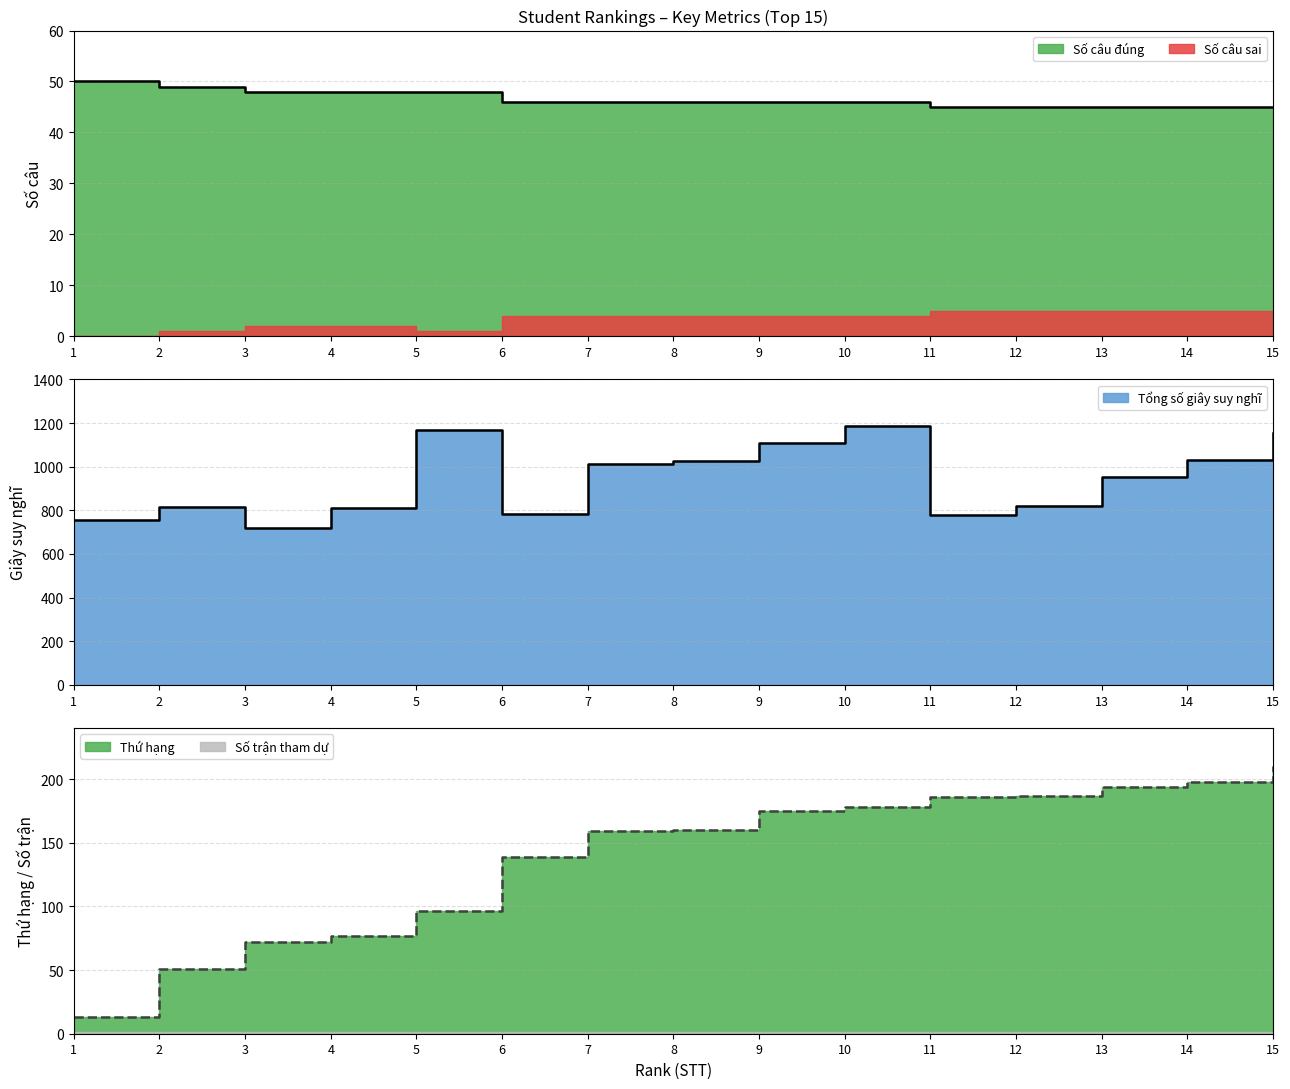

Reading left to right, extract all data points from this chart.

Số câu đúng: 1=50	2=49	3=48	4=48	5=48	6=46	7=46	8=46	9=46	10=46	11=45	12=45	13=45	14=45	15=45
Tổng số giây suy nghĩ: 1=756	2=813	3=721	4=811	5=1168	6=784	7=1014	8=1025	9=1108	10=1184	11=778	12=818	13=954	14=1029	15=1154
Thứ hạng: 1=13	2=51	3=72	4=77	5=96	6=139	7=159	8=160	9=175	10=178	11=186	12=187	13=194	14=198	15=210